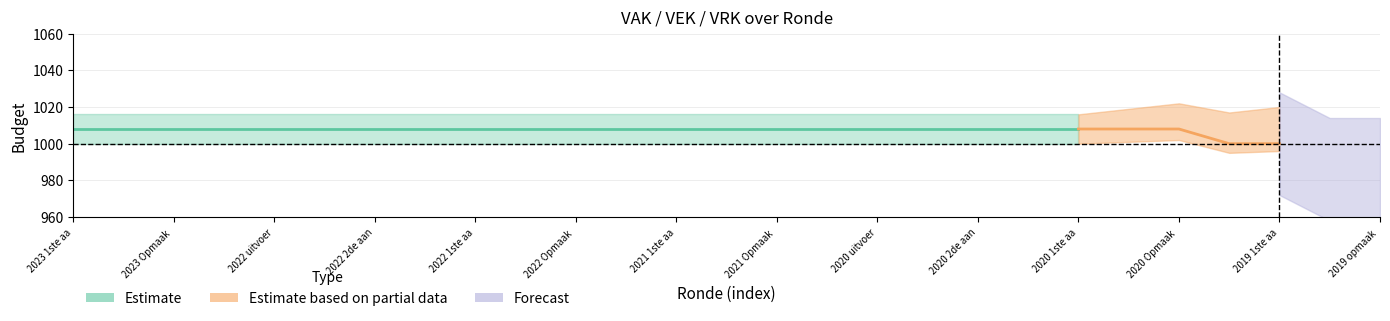

Between 2019 opmaak - ontwerp and 2022 1ste aanpassing - goedgekeurd, which is larger?

2022 1ste aanpassing - goedgekeurd